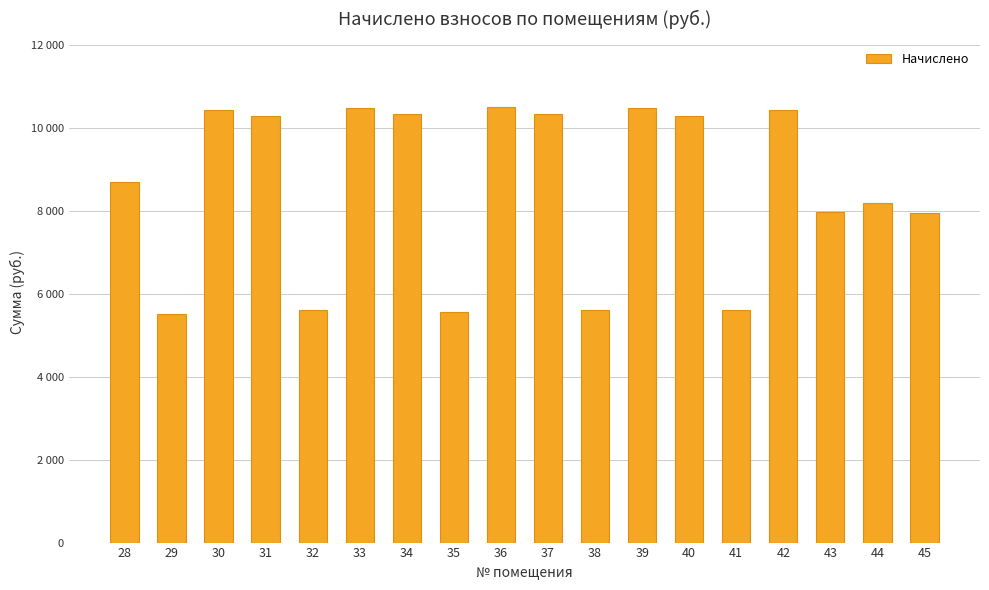

Does the chart contain any negative values?

No